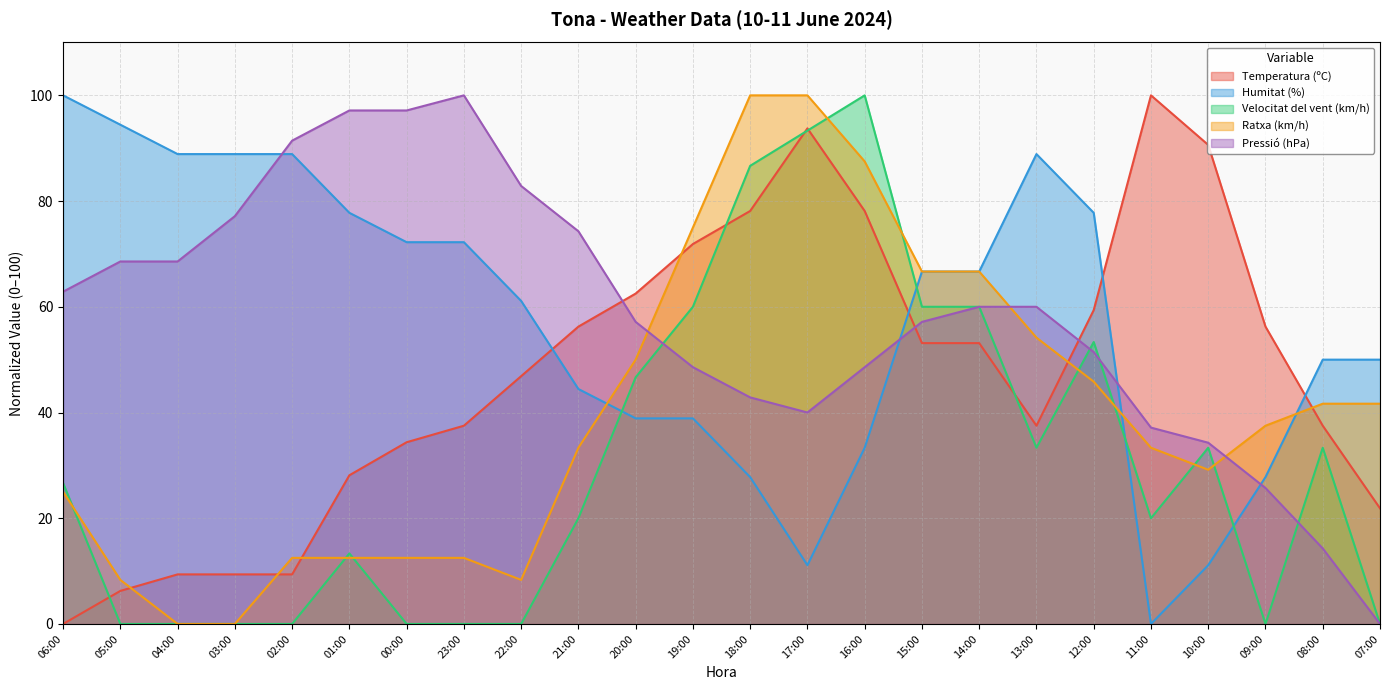

How many intersections are there between Velocitat del vent (km/h) and Pressió (hPa)?

5